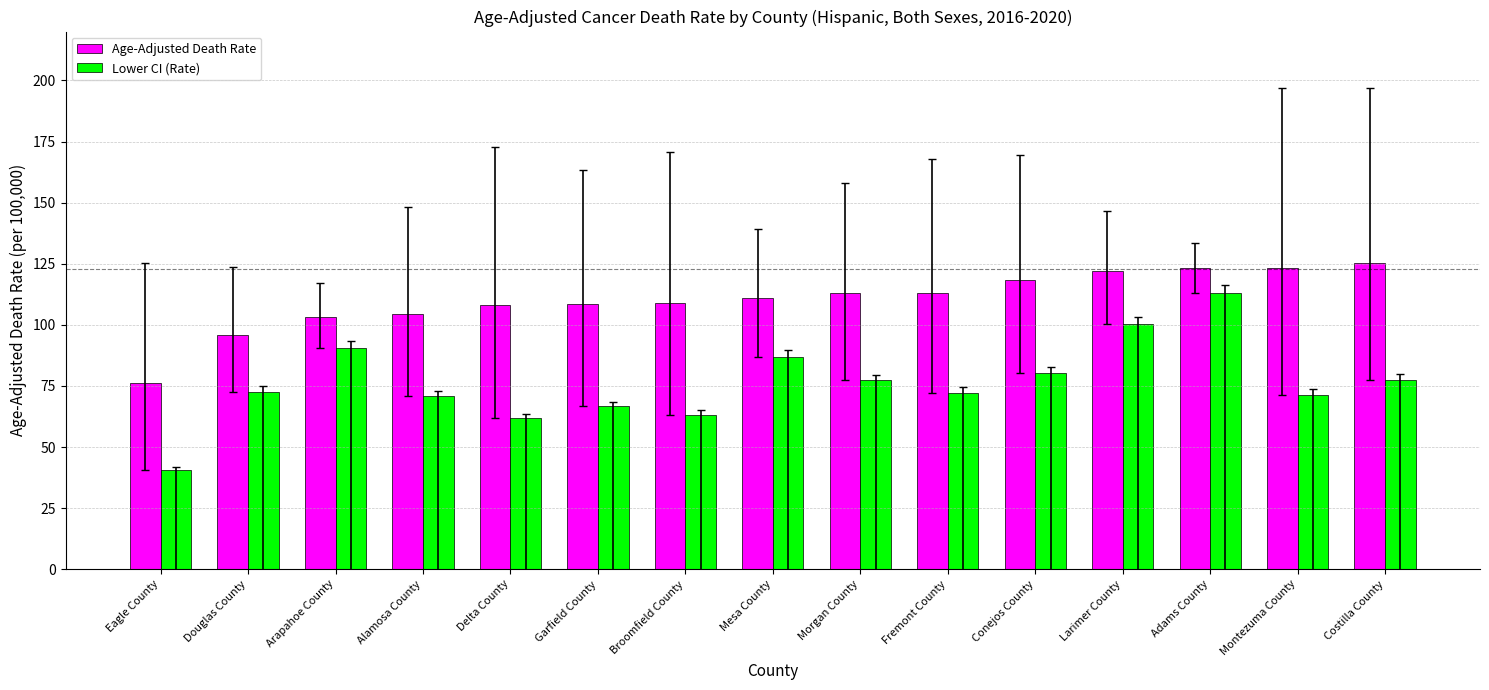

What is the smallest value displayed?

40.7